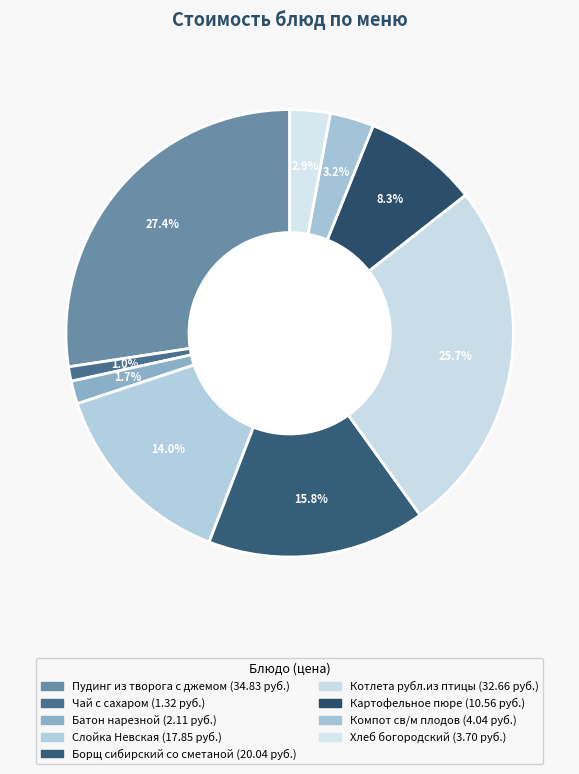

Rank the categories by value from lowest to highest.

Чай с сахаром, Батон нарезной, Хлеб богородский, Компот св/м плодов, Картофельное пюре, Слойка Невская, Борщ сибирский со сметаной, Котлета рубл.из птицы, Пудинг из творога с джемом